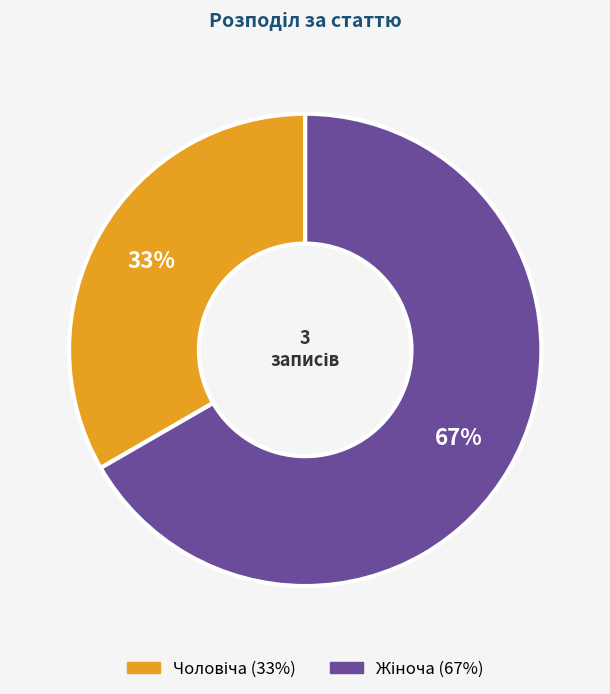

To the nearest percent, what is the average slice percentage?

50%